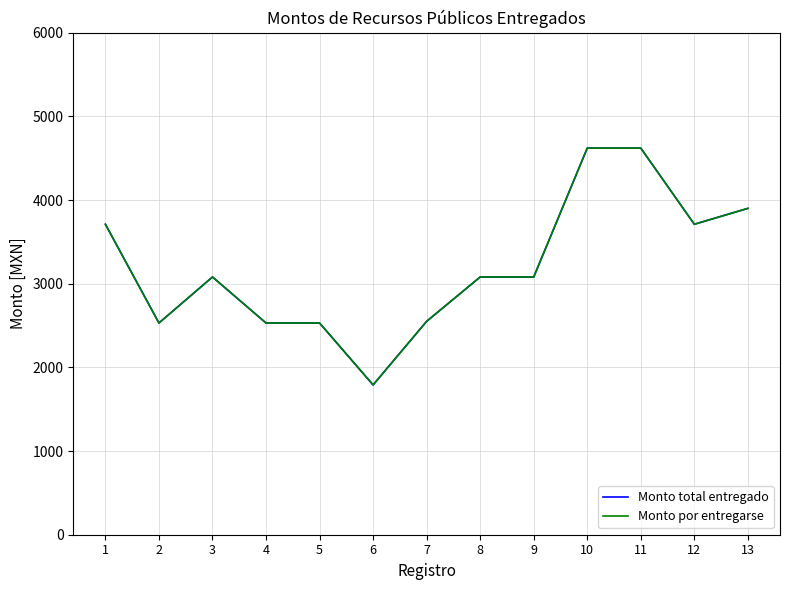

Does the chart have visible grid lines?

Yes